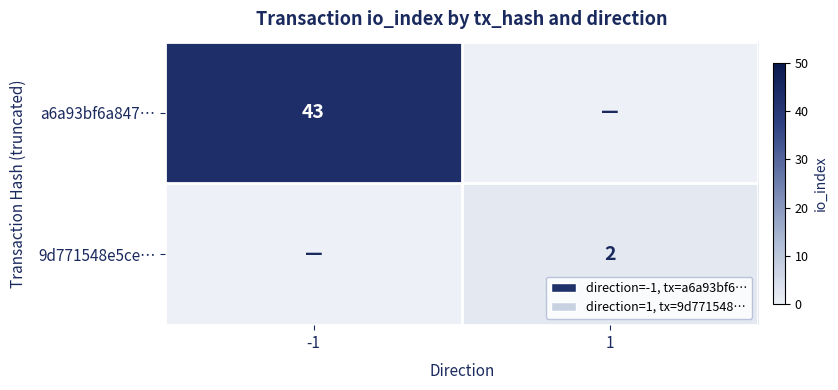

The 9d771548e5ce… series shows 2 at 1. True or false?

True